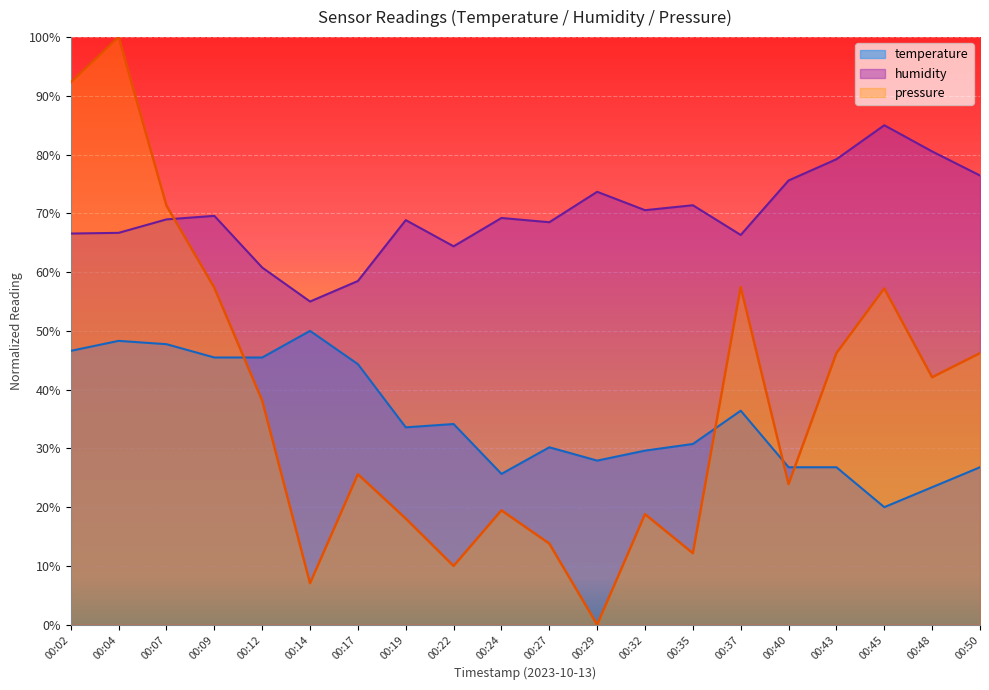

Reading left to right, extract all data points from this chart.

temperature: 00:02=46.6	00:04=48.3	00:07=47.7	00:09=45.5	00:12=45.5	00:14=50.0	00:17=44.3	00:19=33.6	00:22=34.2	00:24=25.7	00:27=30.2	00:29=27.9	00:32=29.6	00:35=30.8	00:37=36.4	00:40=26.8	00:43=26.8	00:45=20.0	00:48=23.4	00:50=26.8
humidity: 00:02=66.6	00:04=66.7	00:07=69.0	00:09=69.6	00:12=60.8	00:14=55.0	00:17=58.5	00:19=68.9	00:22=64.4	00:24=69.2	00:27=68.5	00:29=73.7	00:32=70.5	00:35=71.4	00:37=66.3	00:40=75.6	00:43=79.2	00:45=85.0	00:48=80.5	00:50=76.4
pressure_scaled: 00:02=92.3	00:04=100.0	00:07=71.3	00:09=57.4	00:12=38.1	00:14=7.0	00:17=25.6	00:19=18.1	00:22=10.0	00:24=19.5	00:27=13.8	00:29=0.0	00:32=18.8	00:35=12.2	00:37=57.5	00:40=23.9	00:43=46.2	00:45=57.2	00:48=42.1	00:50=46.2